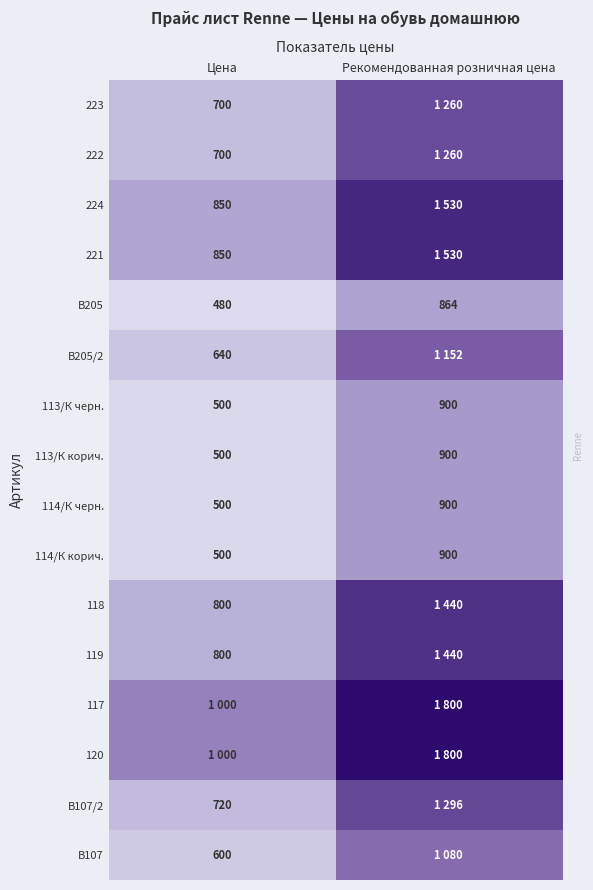

What is the sum of the 113/К черн. values at Рекомендованная розничная цена and Цена?

1400